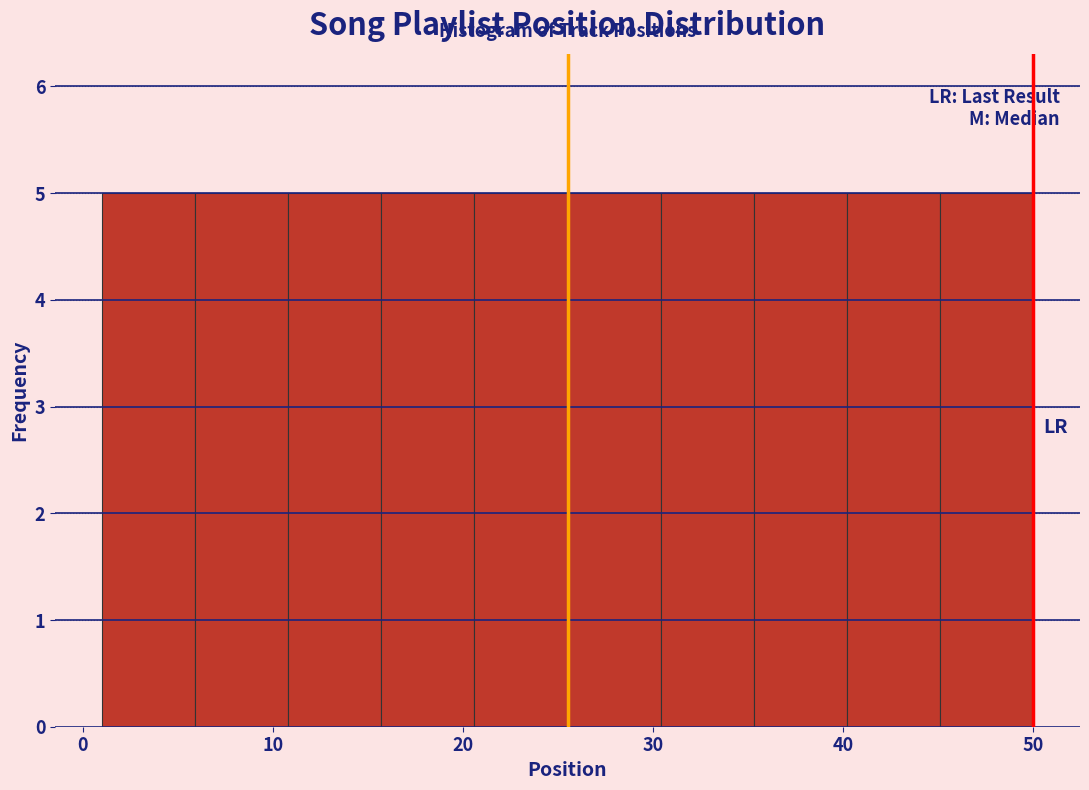

What is the height of the bar covering 20.6 to 25.5 on the x-axis? Neither the bar edges nor the heights are printed on the chart, so give them approximately, as read against the axes.

5